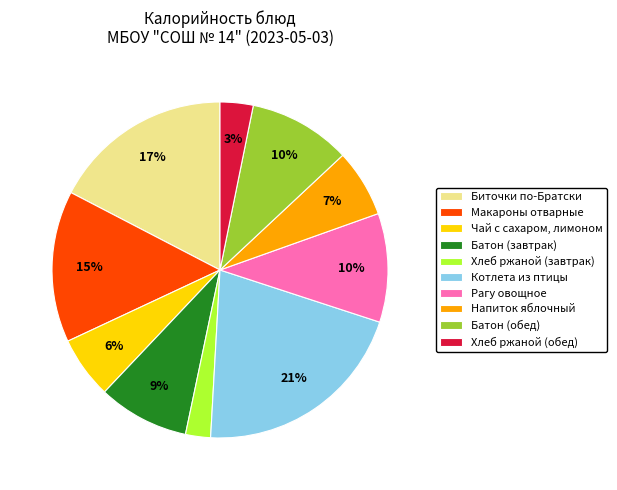

To the nearest percent, what is the difference between the Хлеб ржаной (обед) and Хлеб ржаной (завтрак) slice percentages?

1%